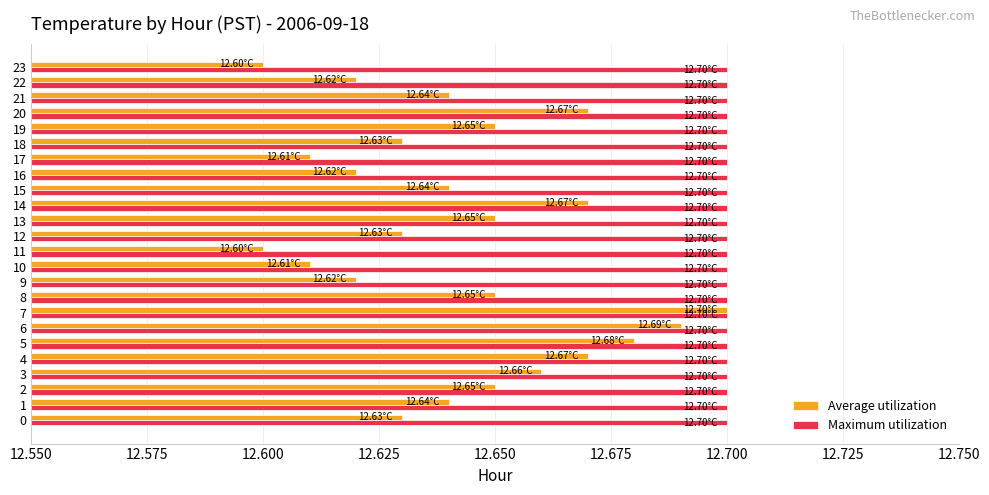

How many distinct data groups are displayed?

2